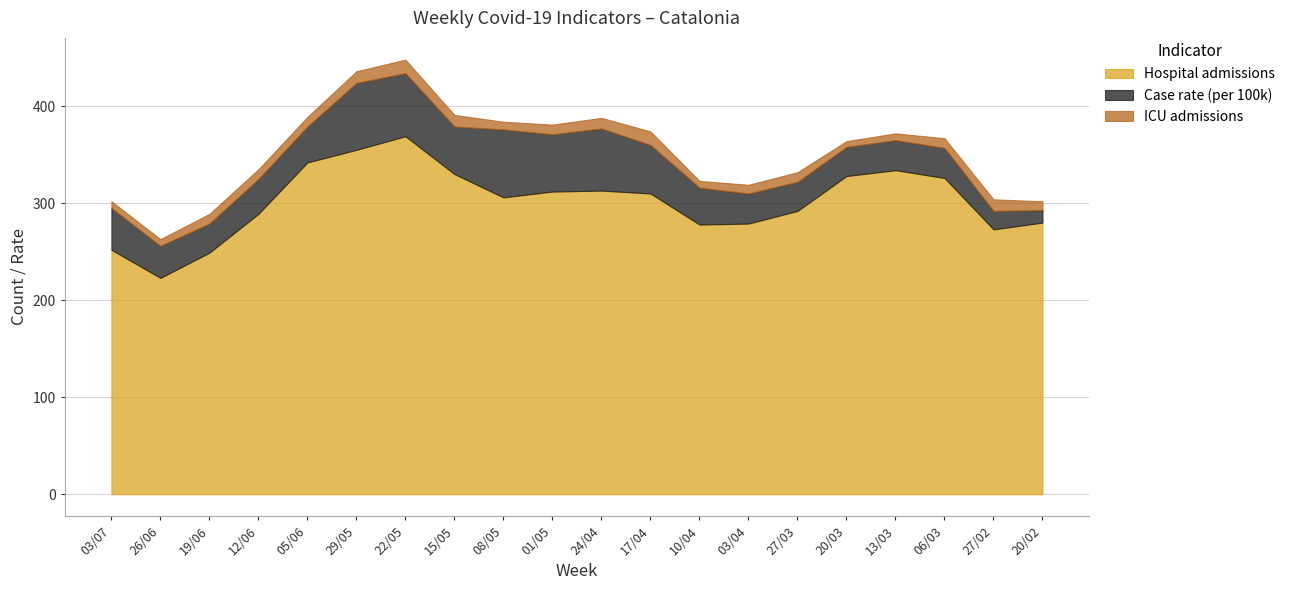

At which label does ICU admissions first exceed 10?

29/05